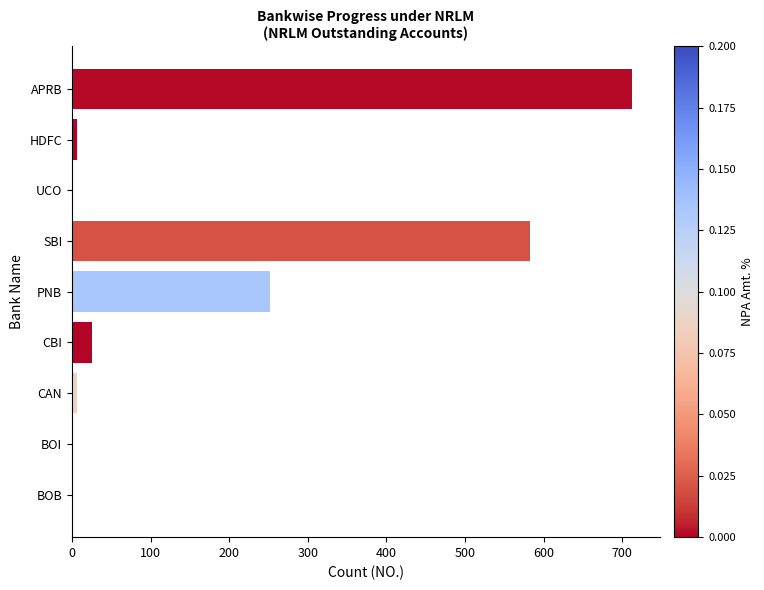

Which category has the highest value across all series?

APRB